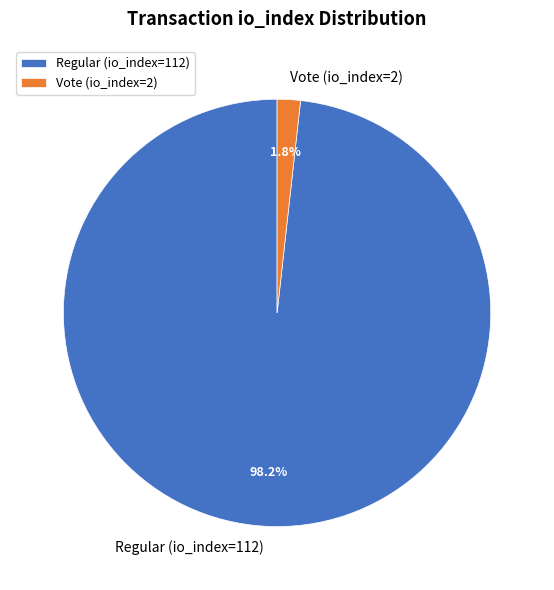

What is the smallest slice in the pie chart?

Vote (io_index=2)